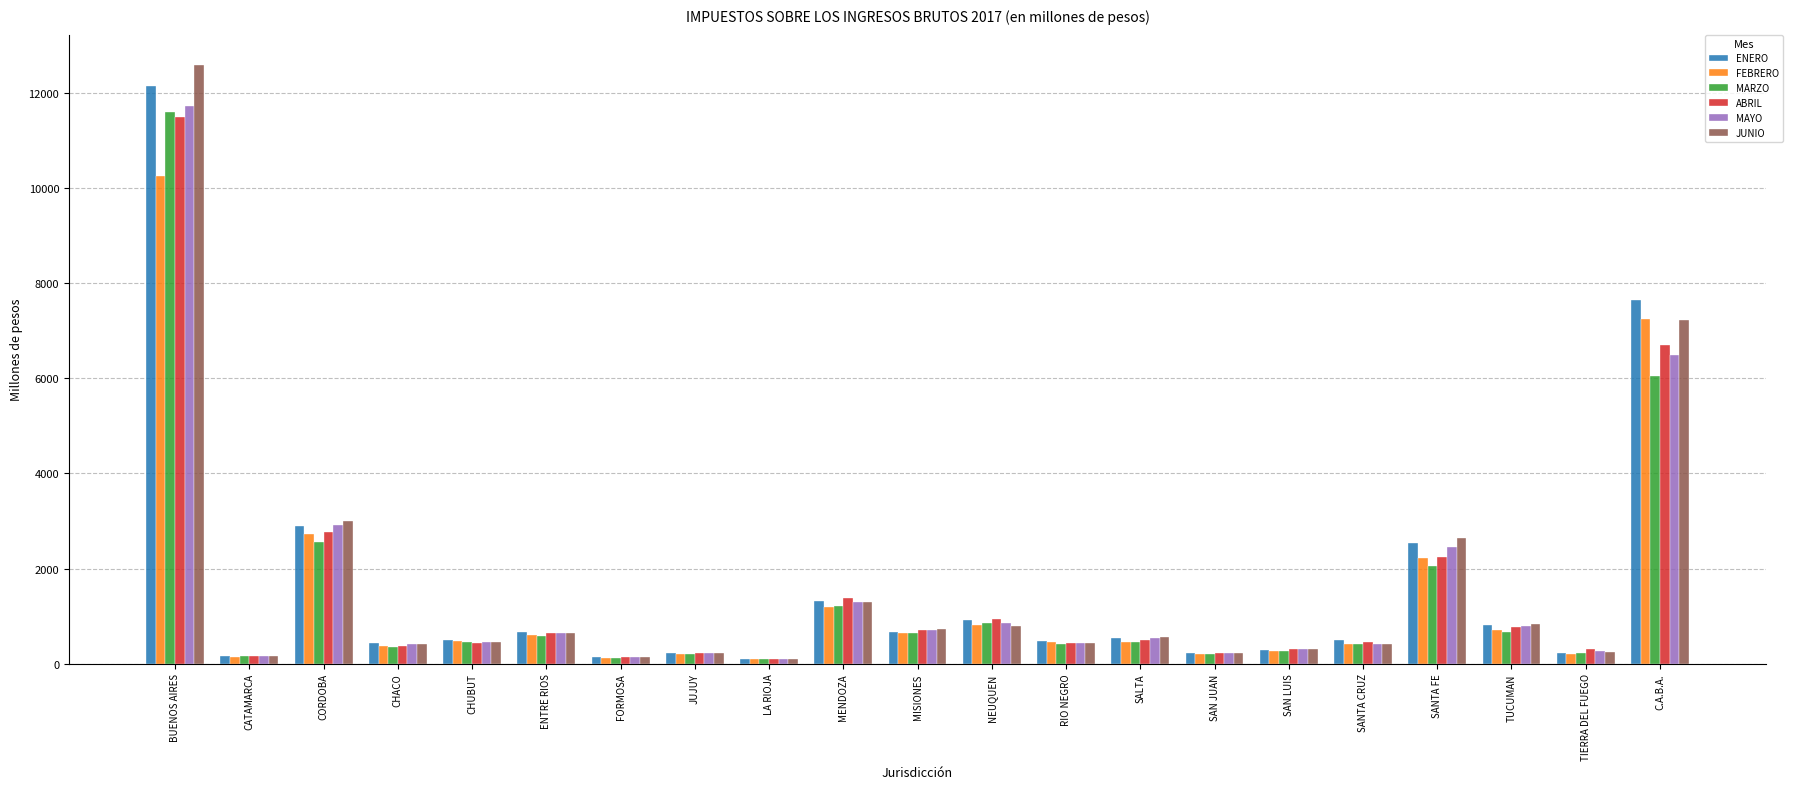

What is the difference between the highest and lowest values at SANTA CRUZ?

76.2